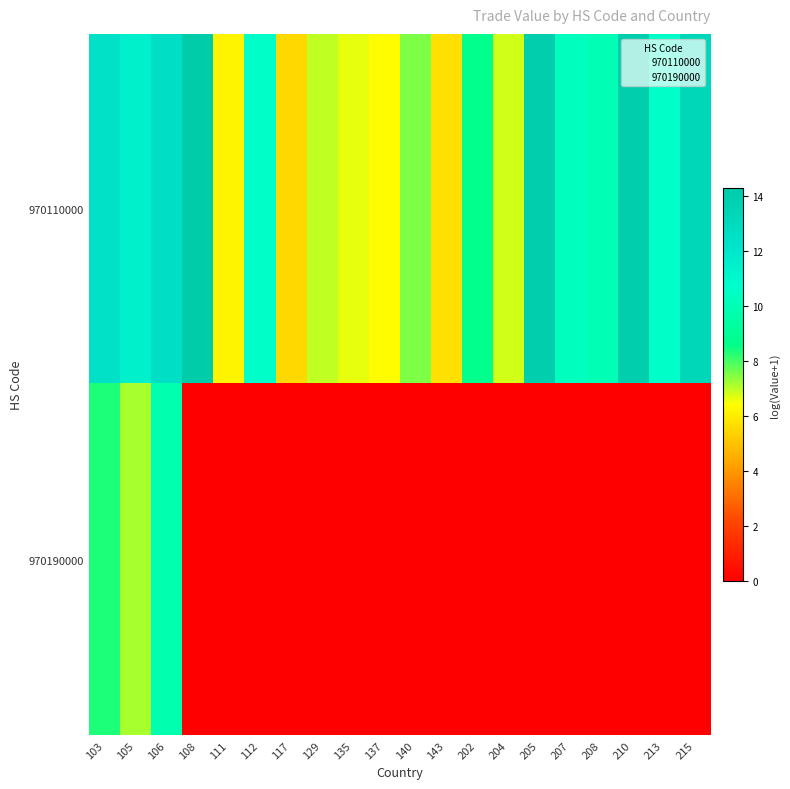

What is the greatest value displayed?

14.3